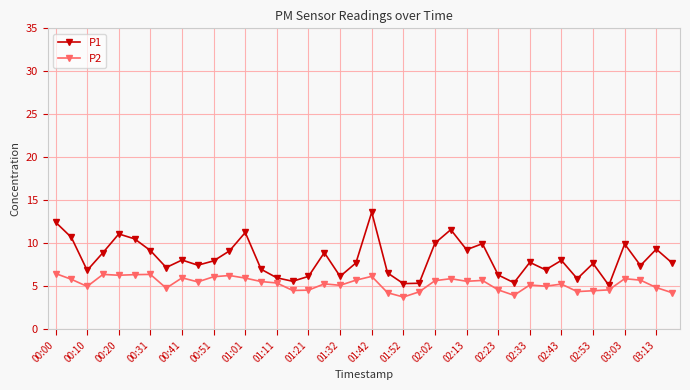

What is the sum of all P1 values?

327.9